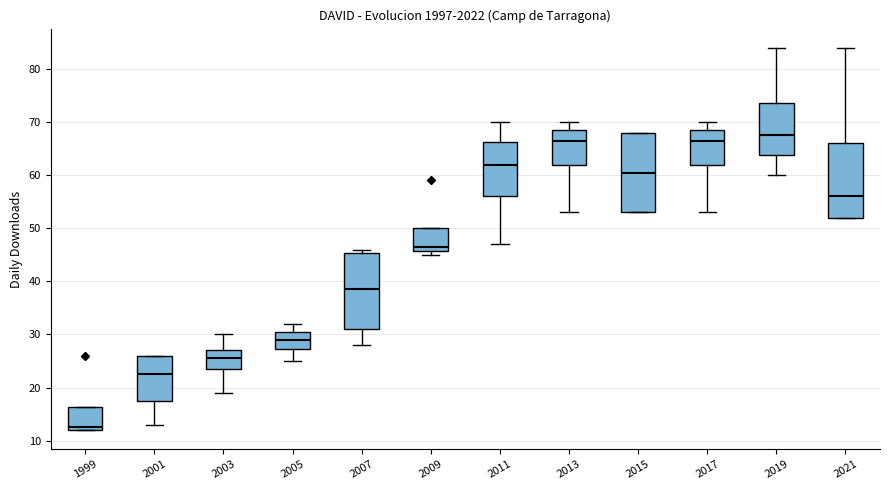

Which box's median line is the highest?

2019